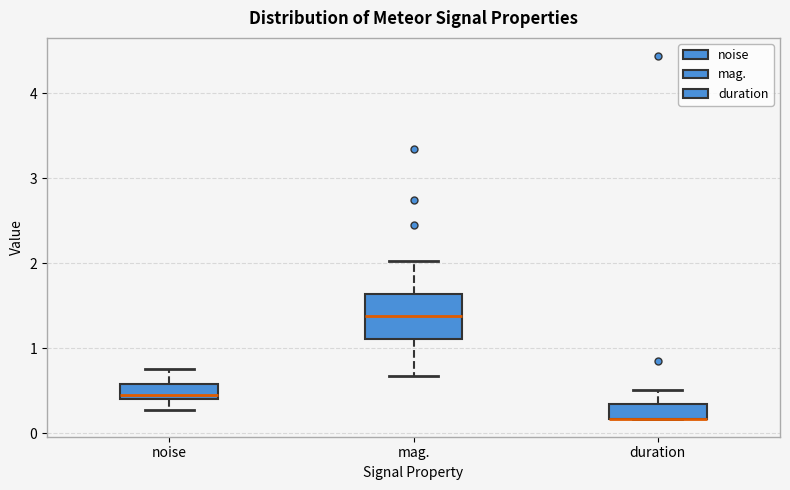

Where does the upper whisker of the box for duration end on the y-axis? The values are not printed on the chart, so give them approximately, as read against the axis.

0.5